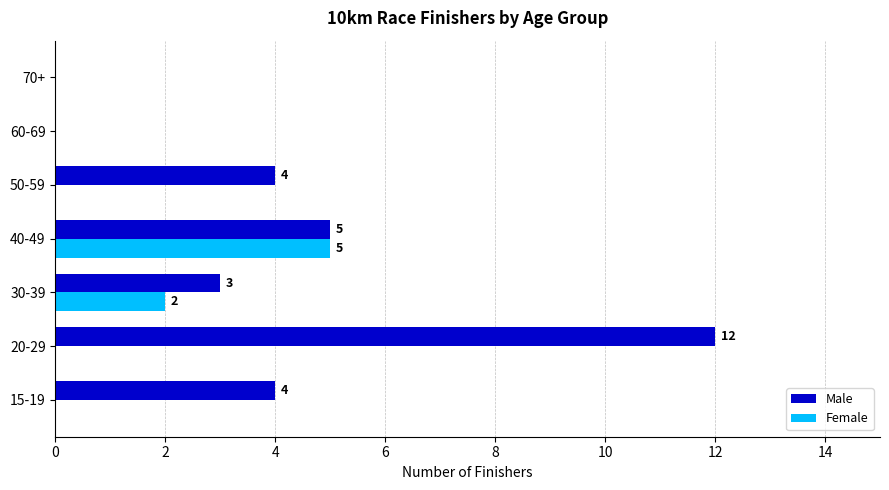

How many Female values are between 0 and 2?

6